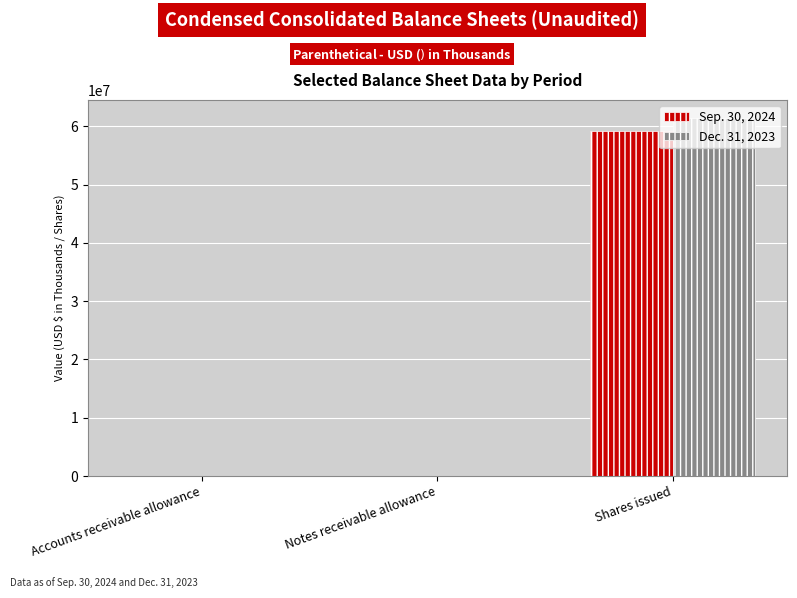

What are all the series names shown in the legend?

Sep. 30, 2024, Dec. 31, 2023